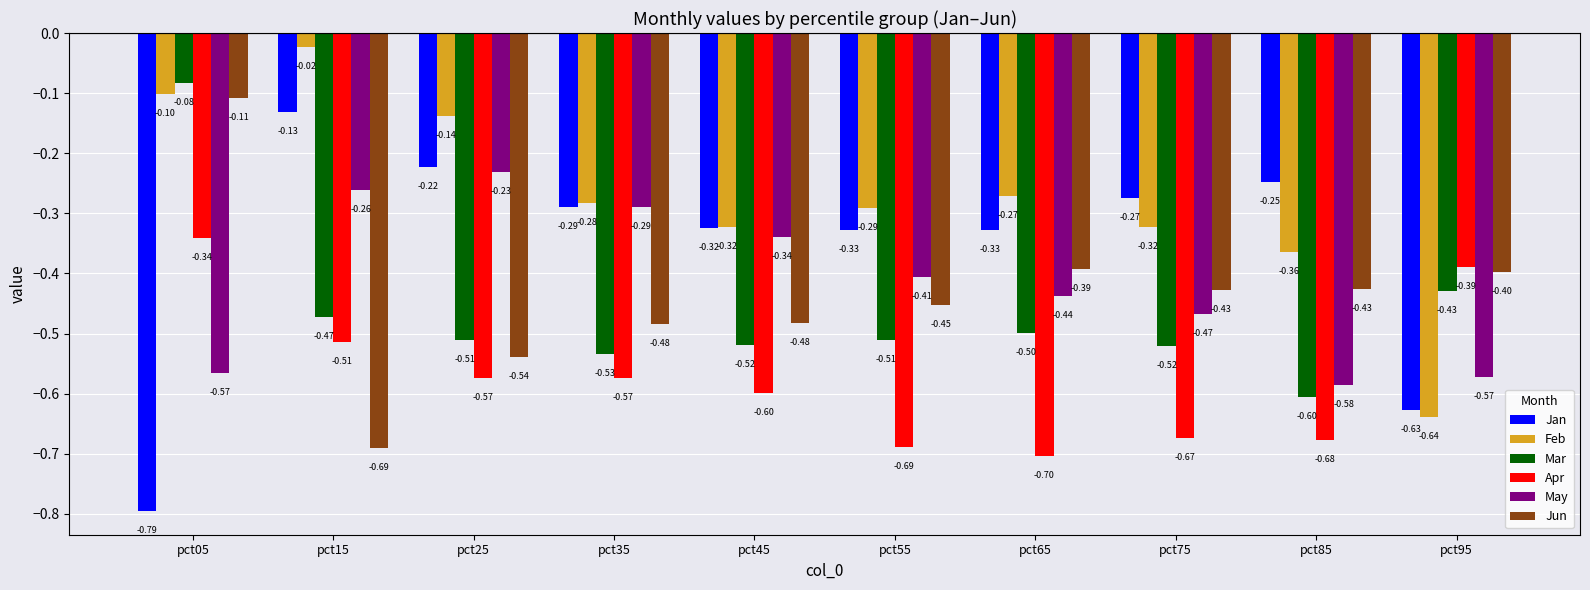

Rank the series at pct15 from highest to lowest value.

Feb, Jan, May, Mar, Apr, Jun